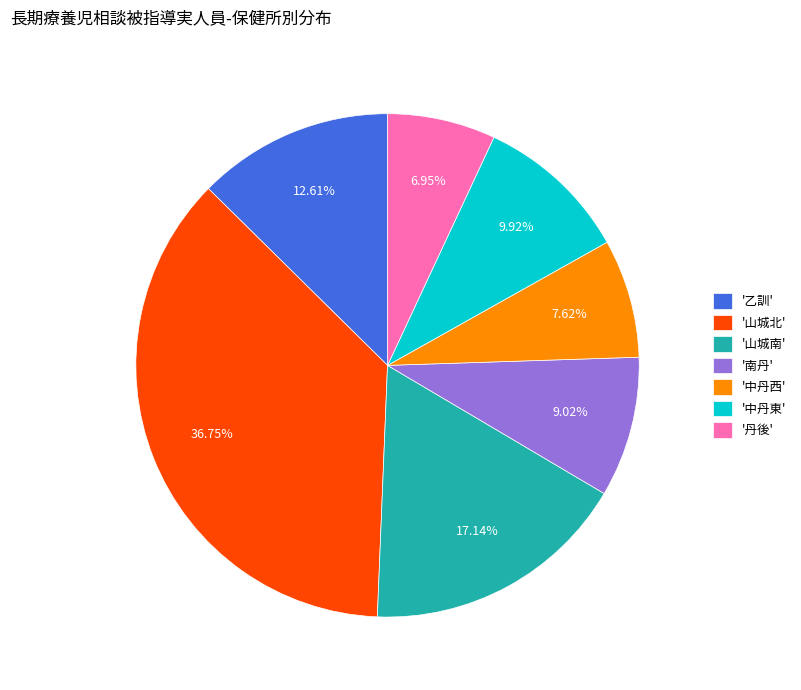

Does '山城北' represent more than half of the total?

No